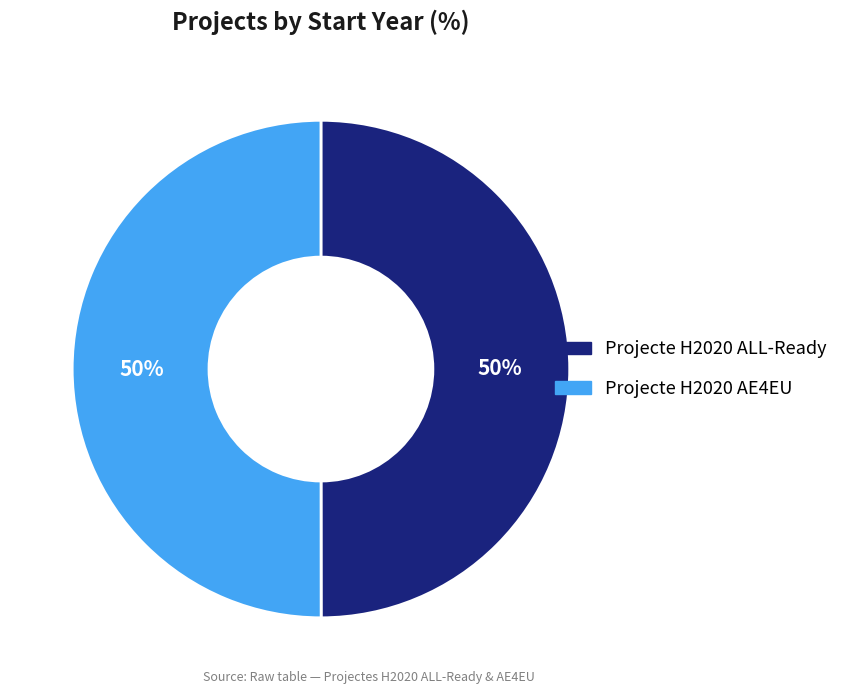

To the nearest percent, what portion does Projecte H2020 ALL-Ready represent?

50%